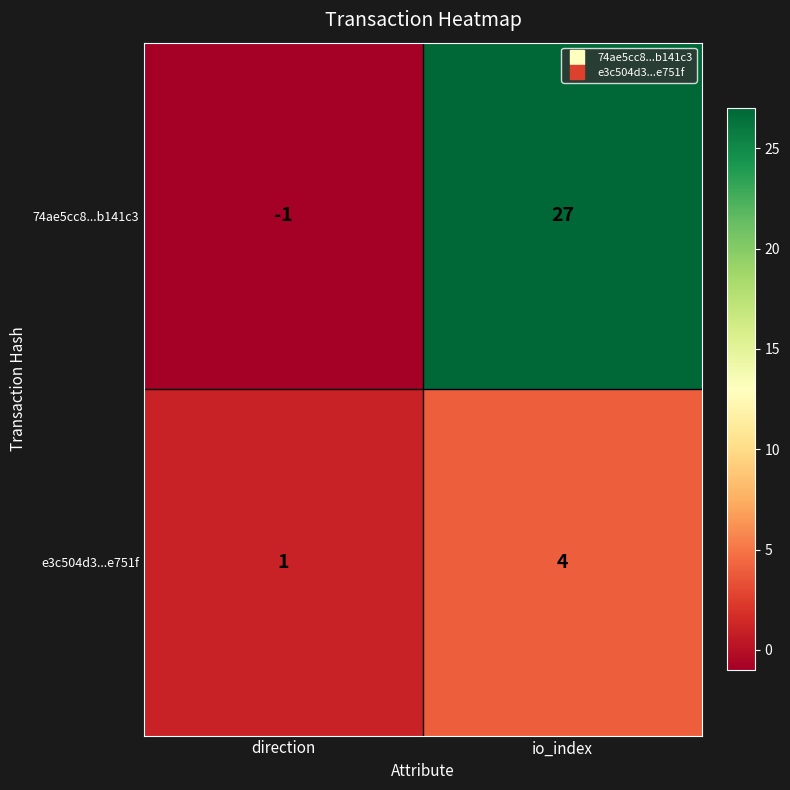

What is the difference between the e3c504d3...e751f values at direction and io_index?

3